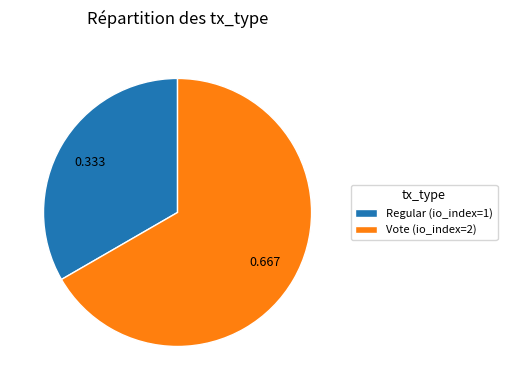

True or false: Vote (io_index=2) accounts for 67% of the total.

True